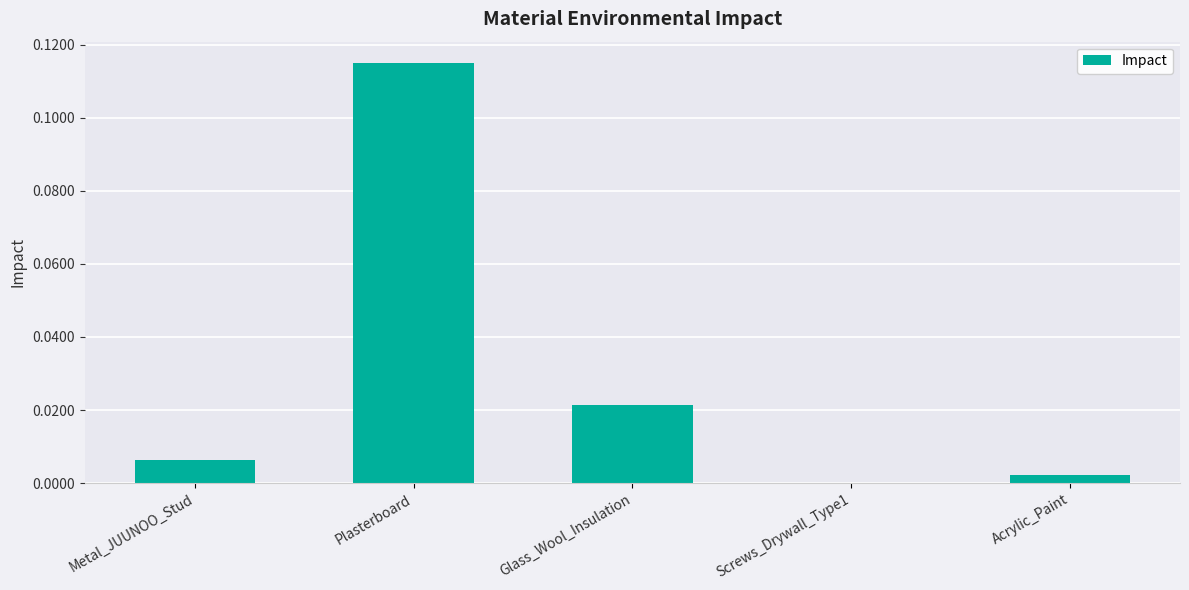

Between Acrylic_Paint and Plasterboard, which is larger?

Plasterboard